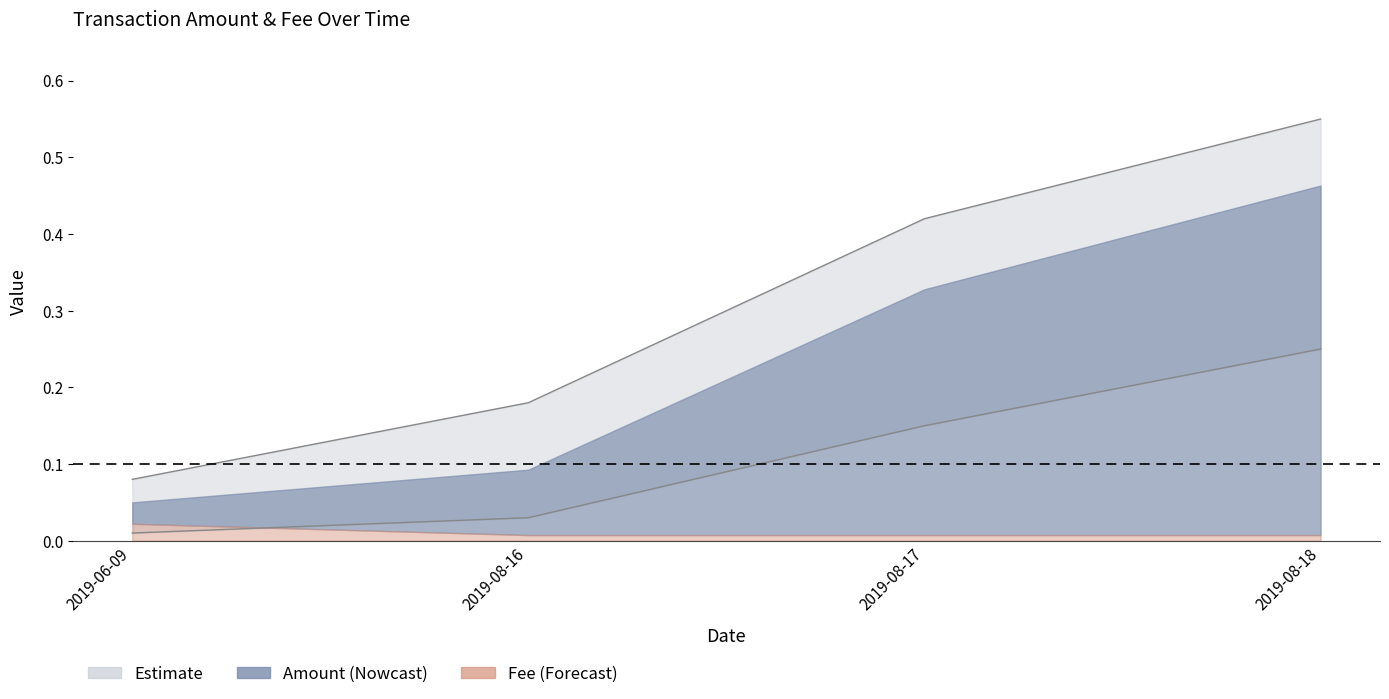

At which label is the value closest to 0?

2019-06-09